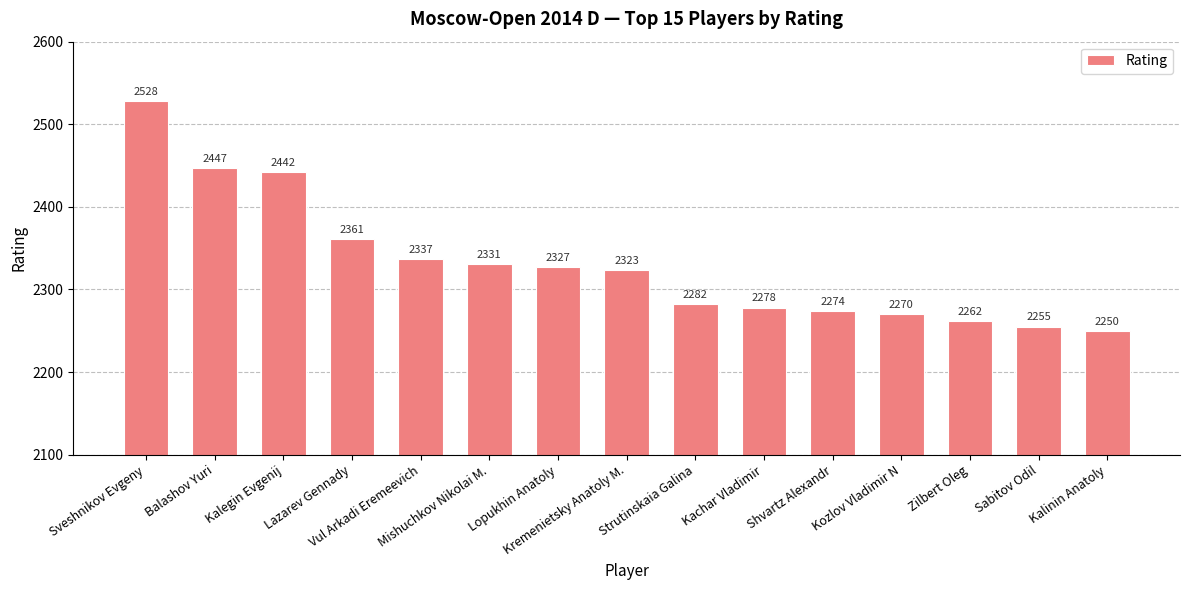

At which label is the value closest to 2389?

Lazarev Gennady